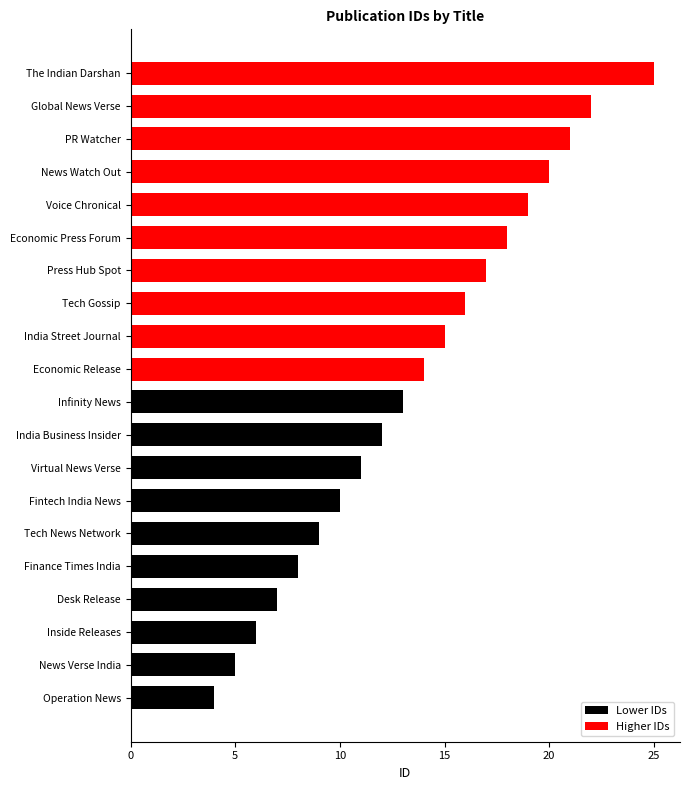

Reading left to right, transcribe all the data shown in this chart.

Lower IDs: 4	5	6	7	8	9	10	11	12	13	0	0	0	0	0	0	0	0	0	0
Higher IDs: 0	0	0	0	0	0	0	0	0	0	14	15	16	17	18	19	20	21	22	25